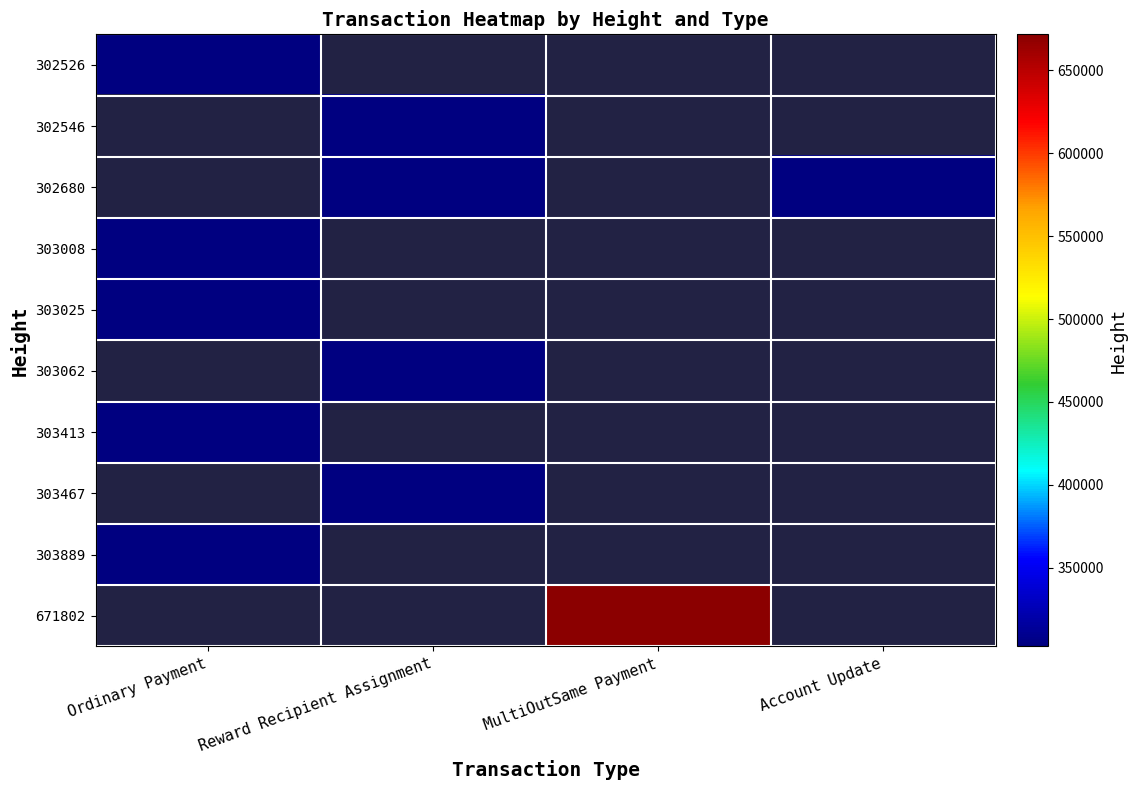

Where is 303413 nearest to the value 303413?

Ordinary Payment